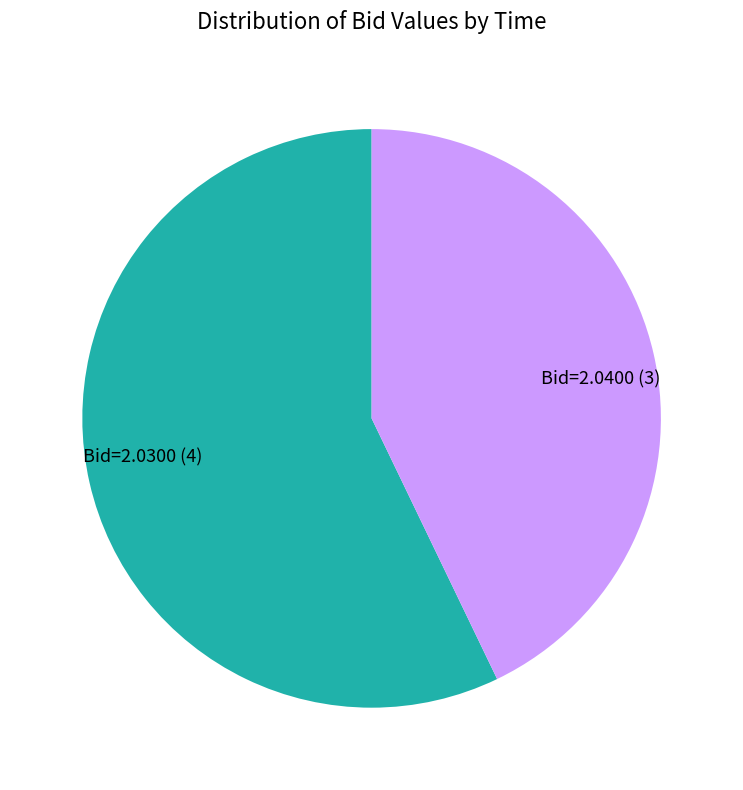

True or false: Bid=2.0400 accounts for 43% of the total.

True